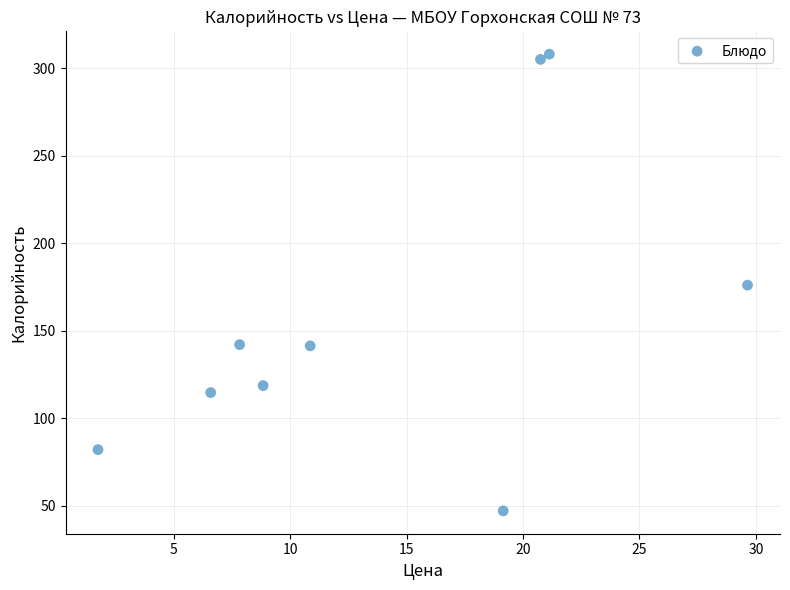

What is the average X value?

14.1